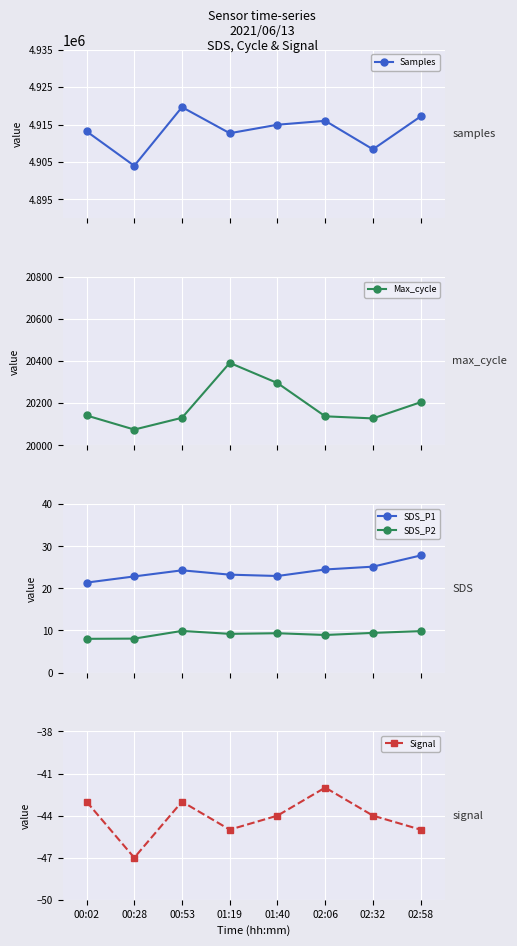

Reading left to right, transcribe all the data shown in this chart.

Samples: 4913209.0	4903991.0	4919671.0	4912698.0	4914968.0	4916014.0	4908395.0	4917191.0
Max_cycle: 20142.0	20075.0	20131.0	20392.0	20296.0	20138.0	20128.0	20205.0
SDS_P1: 21.4	22.9	24.3	23.3	22.9	24.5	25.2	27.8
SDS_P2: 8.0	8.1	9.9	9.2	9.3	8.9	9.4	9.8
Signal: -43.0	-47.0	-43.0	-45.0	-44.0	-42.0	-44.0	-45.0